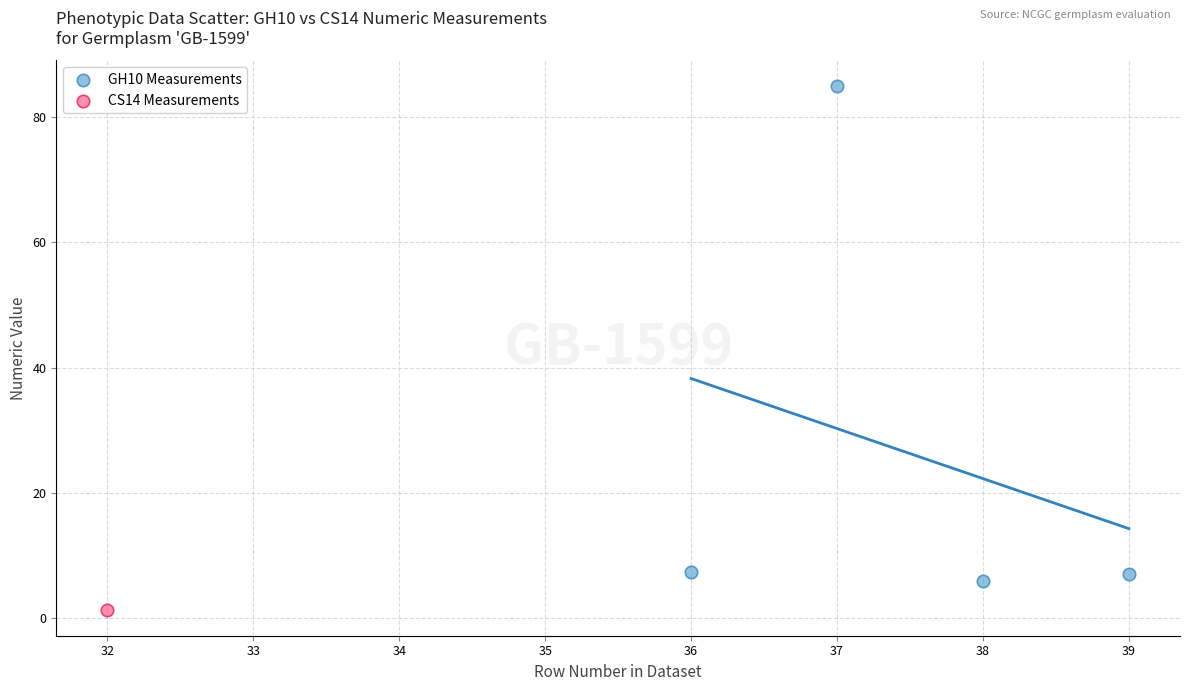

What are all the series names shown in the legend?

GH10 Measurements, CS14 Measurements